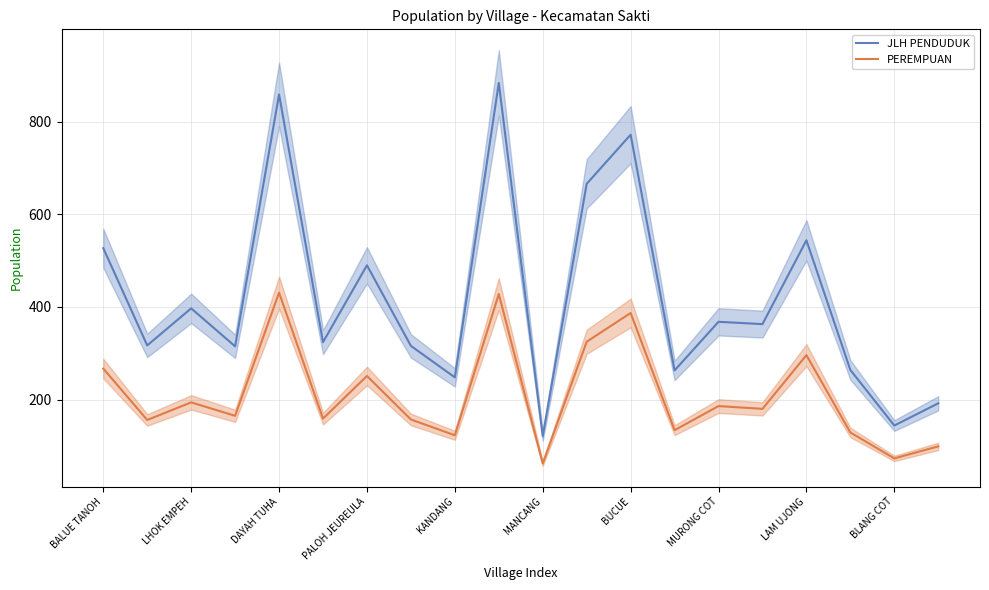

The PEREMPUAN series shows 247 at 15. True or false?

False